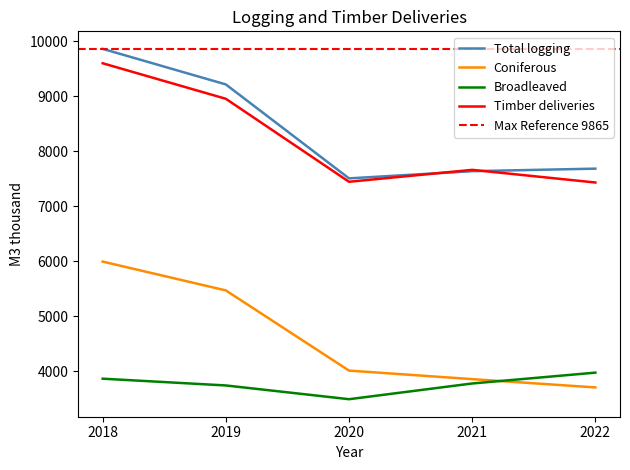

Is this an area chart (filled region under the line)?

No